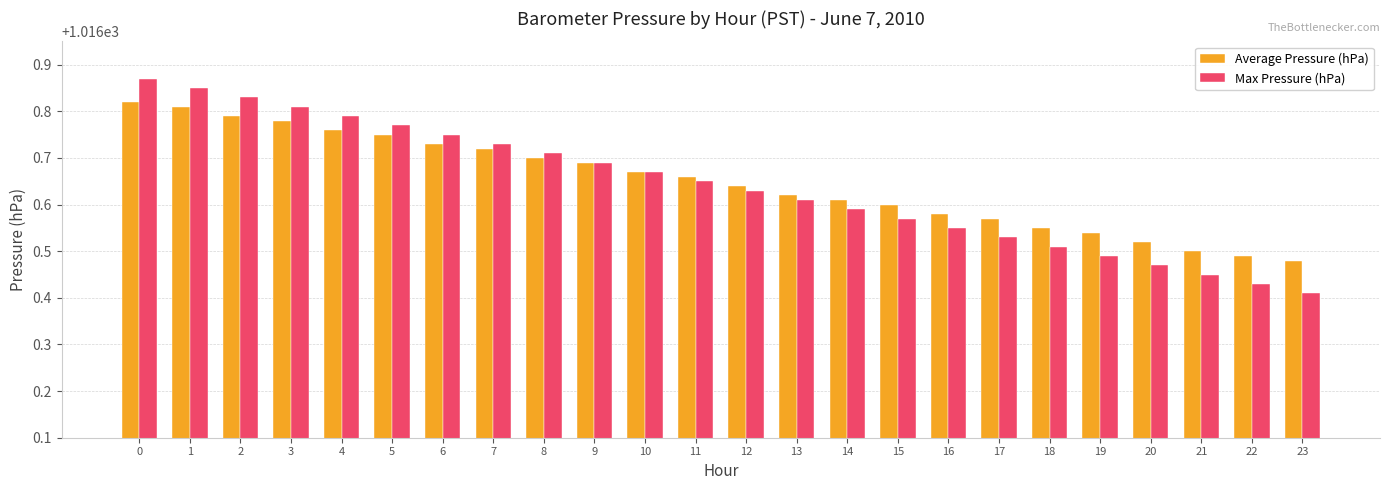

At 15, list the series in order from smallest to largest.

Max Pressure (hPa), Average Pressure (hPa)